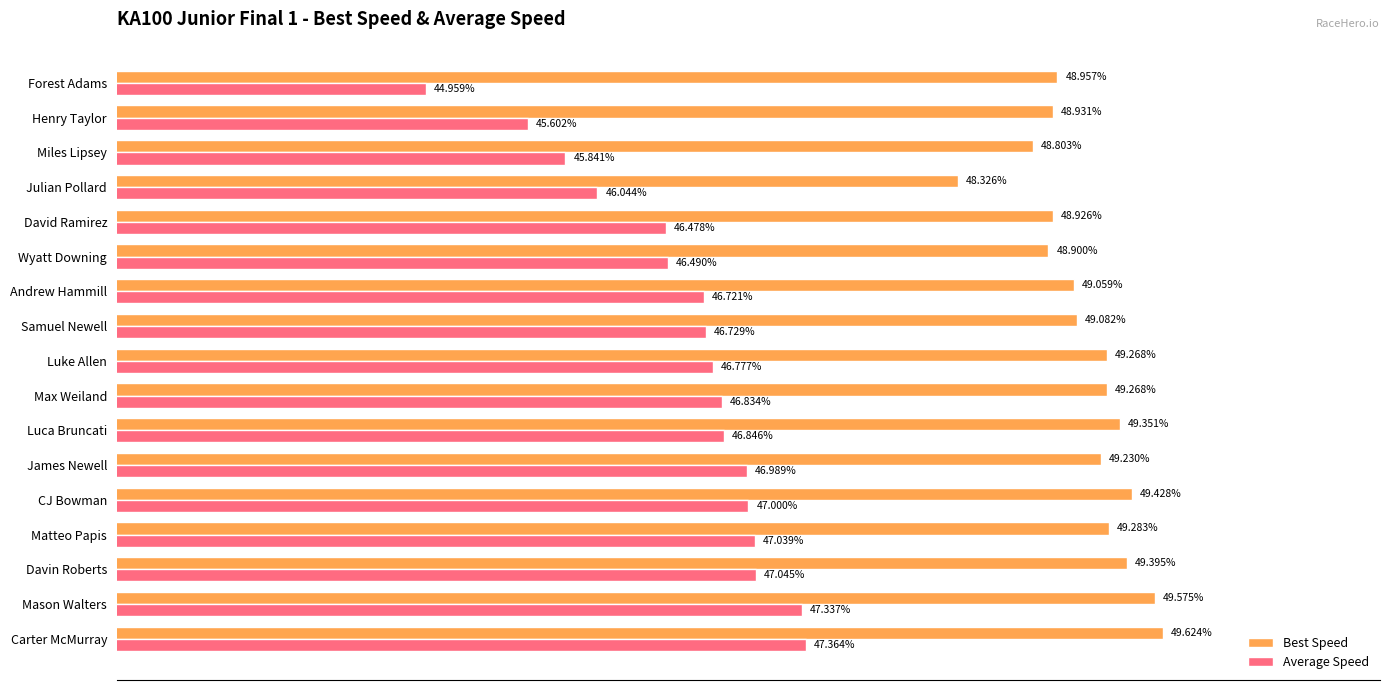

Where is Best Speed nearest to the value 48?

Julian Pollard